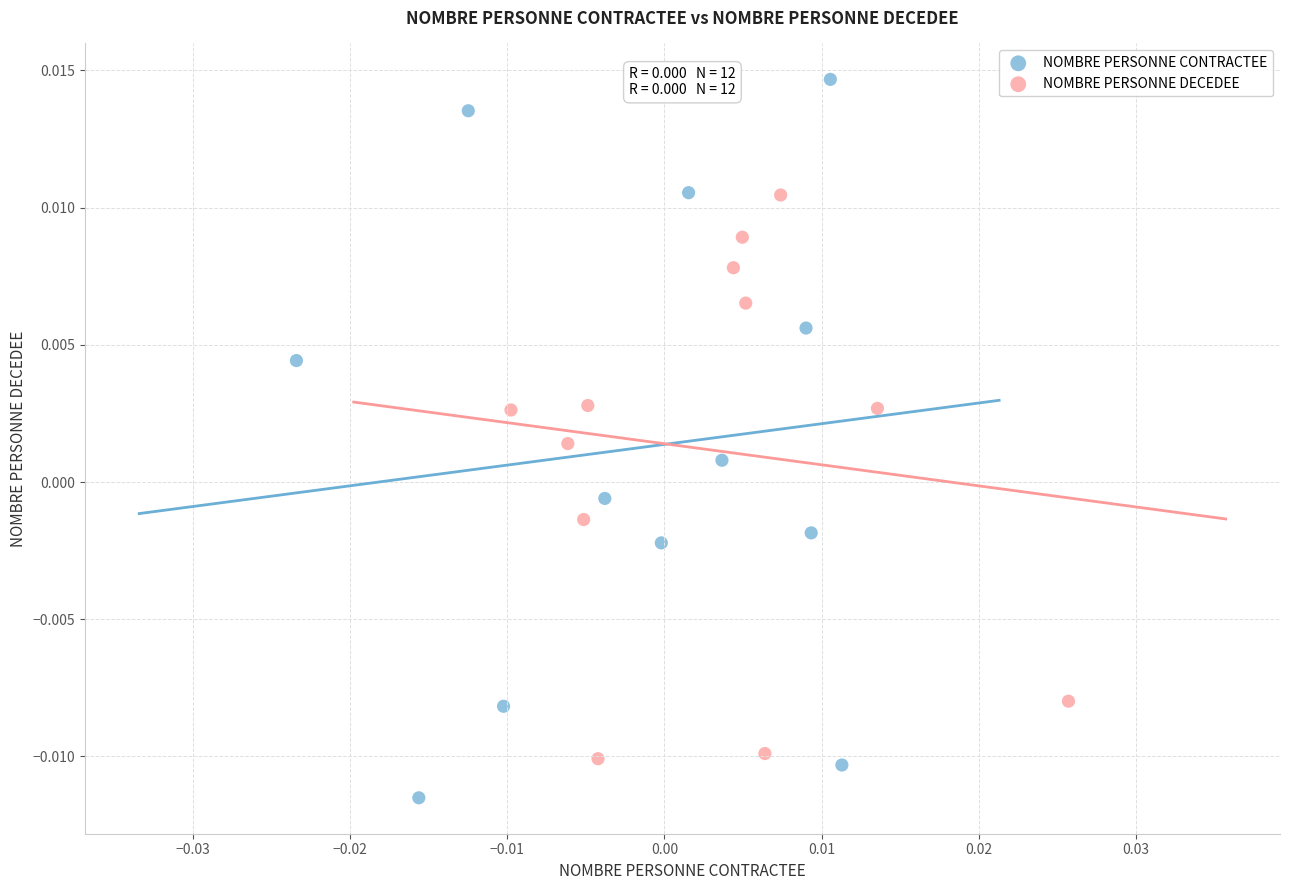

What are all the series names shown in the legend?

NOMBRE PERSONNE CONTRACTEE, NOMBRE PERSONNE DECEDEE